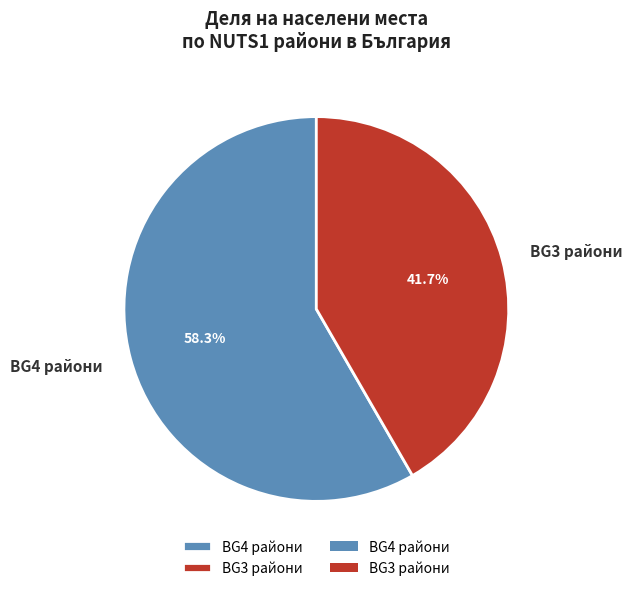

Which category has the biggest portion of the pie?

BG4 райони